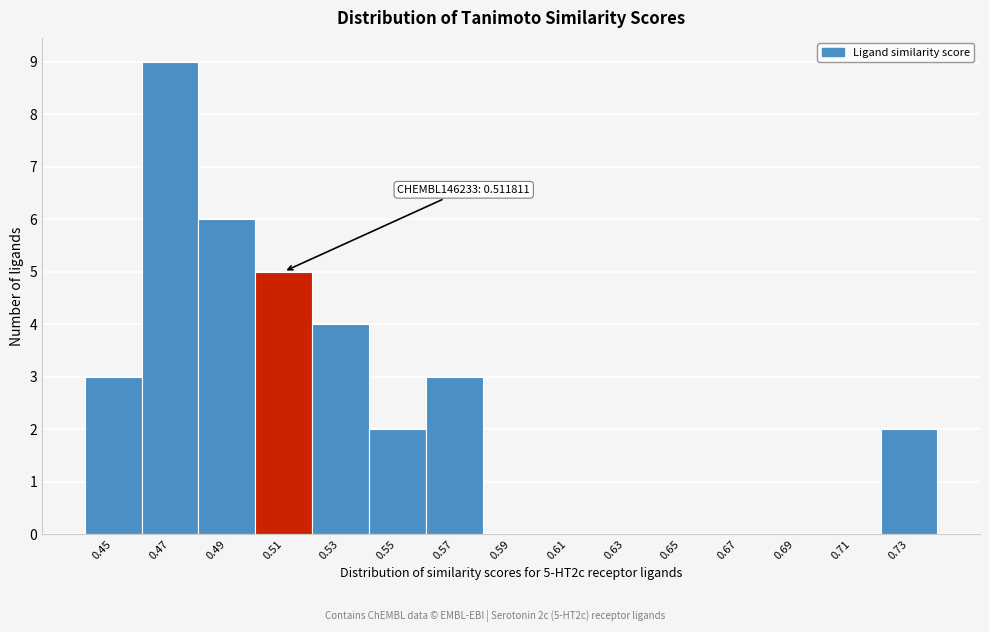

Which range on the x-axis has the tallest bar?

0.46 to 0.48